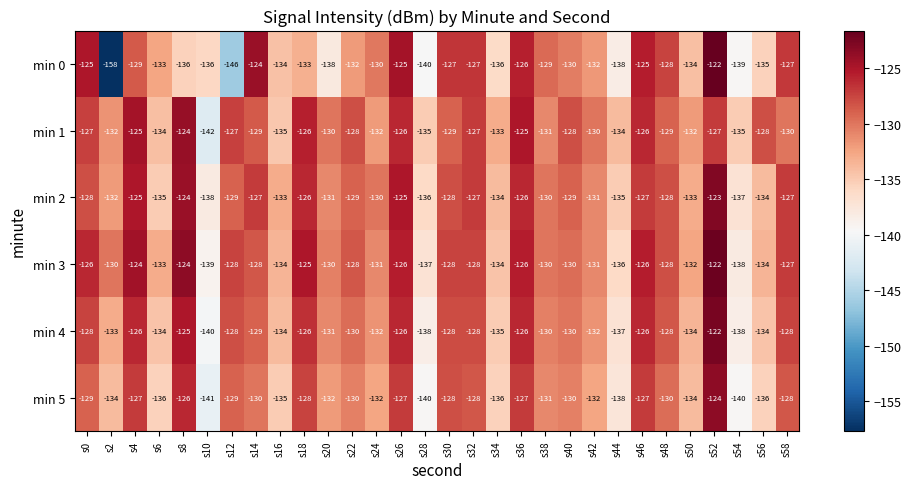

How many data points in min 5 are less than -130?

14